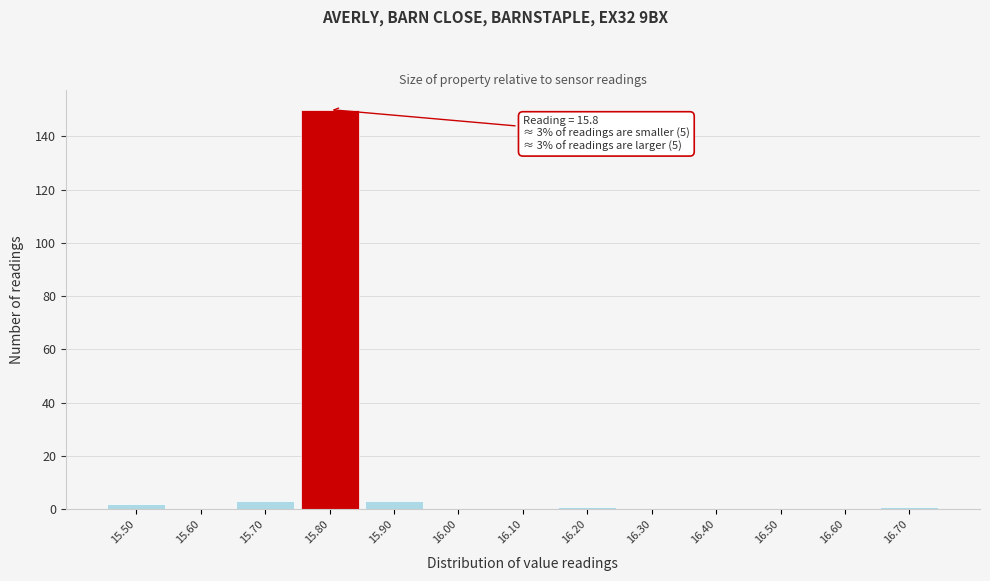

Which range on the x-axis has the tallest bar?

15.75 to 15.85